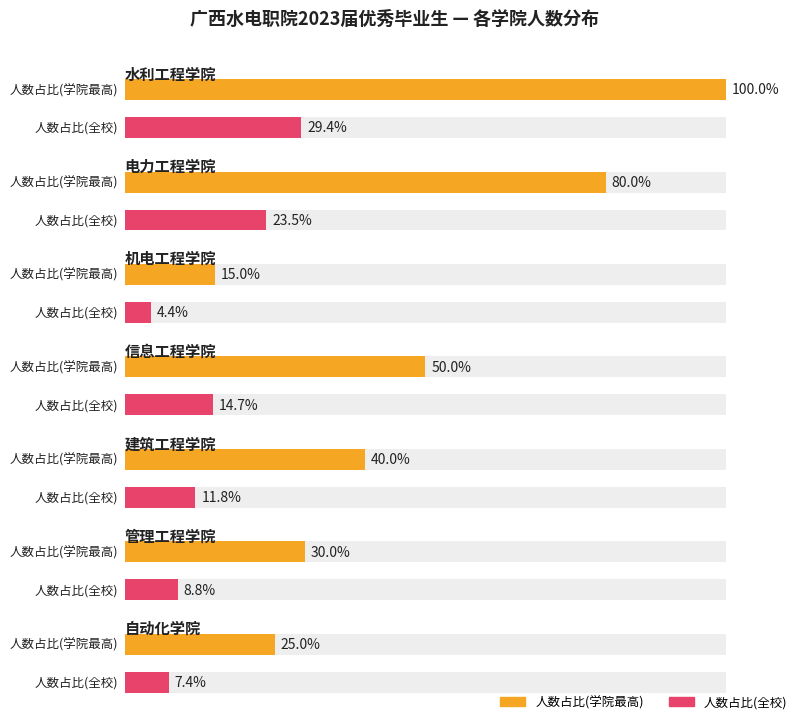

Which series has the largest total across all categories?

Maximum utilization